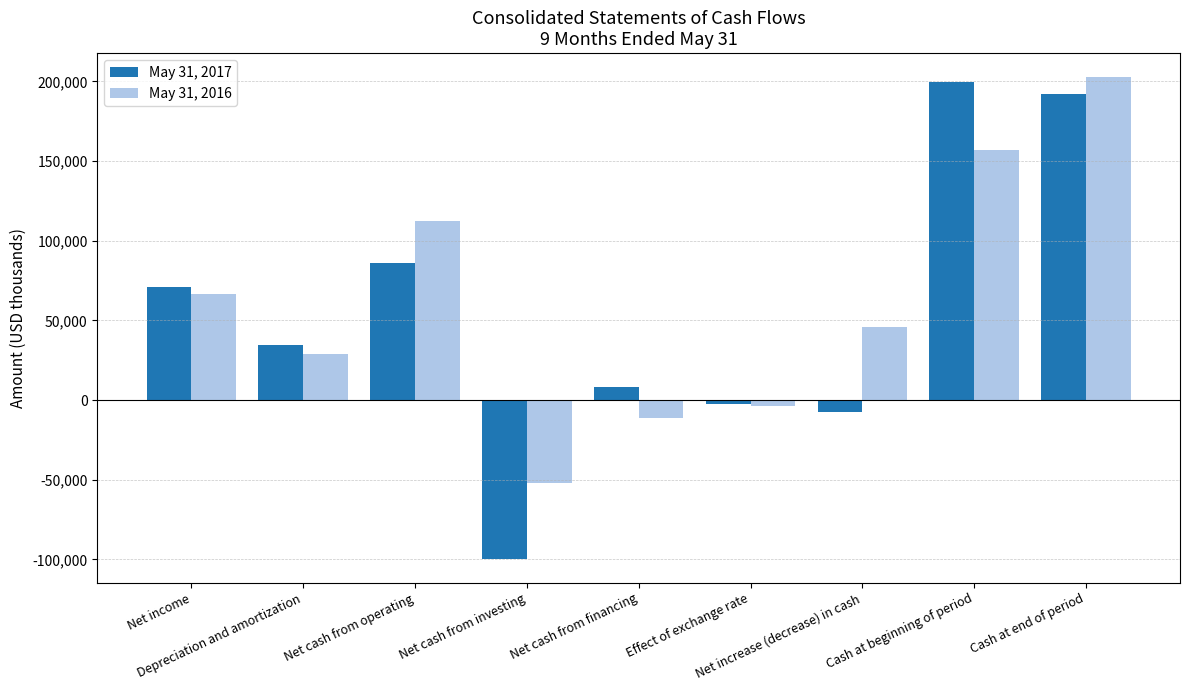

What is the difference between the May 31, 2016 values at Effect of exchange rate and Net cash from operating?

115672